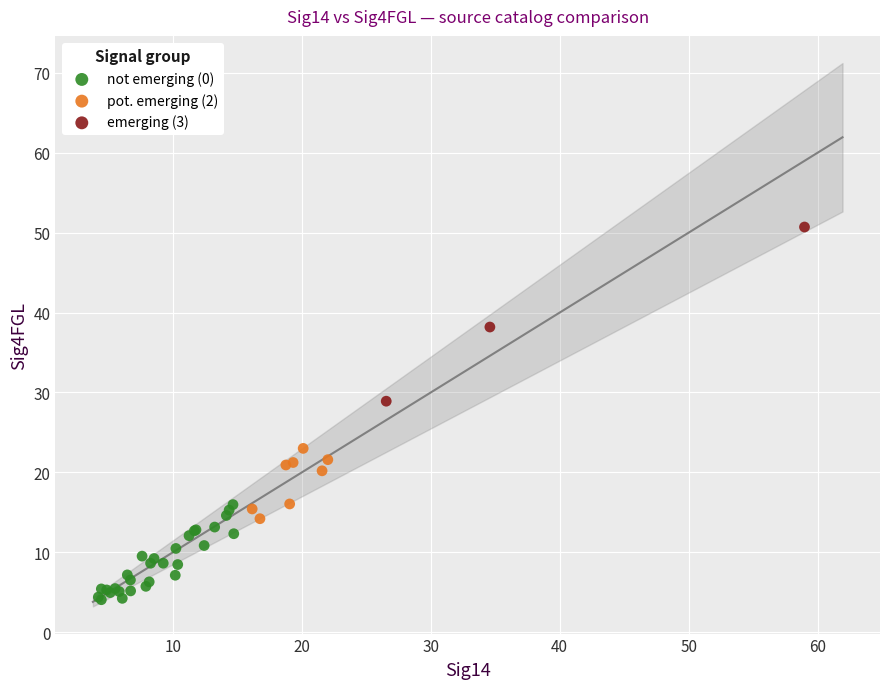

What are all the series names shown in the legend?

not emerging (0), pot. emerging (2), emerging (3)